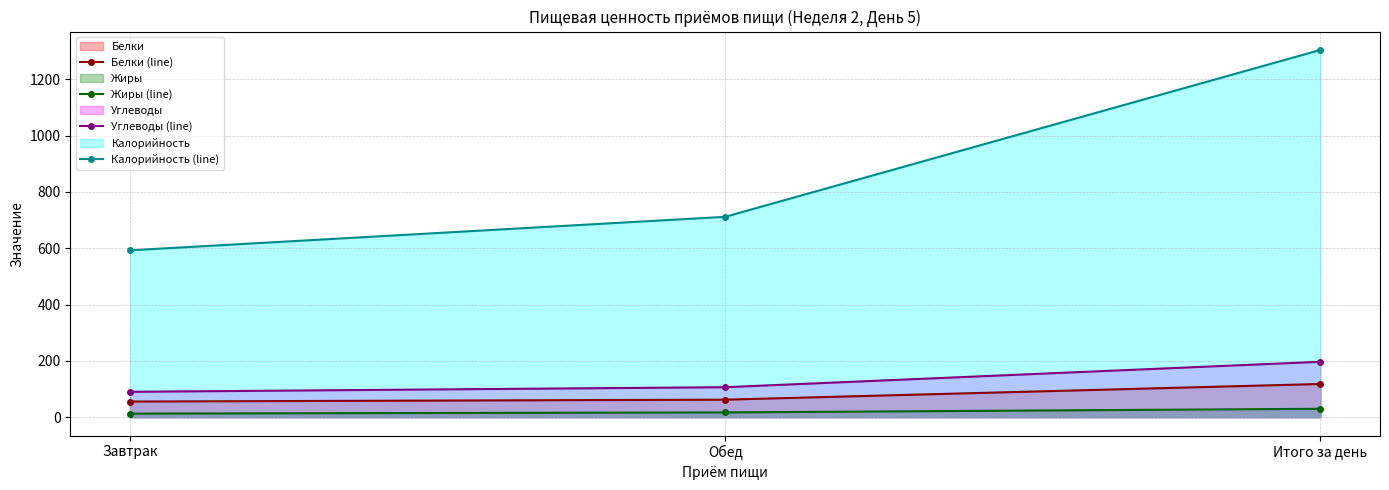

The value of Углеводы (line) at Завтрак is 26.4. True or false?

False